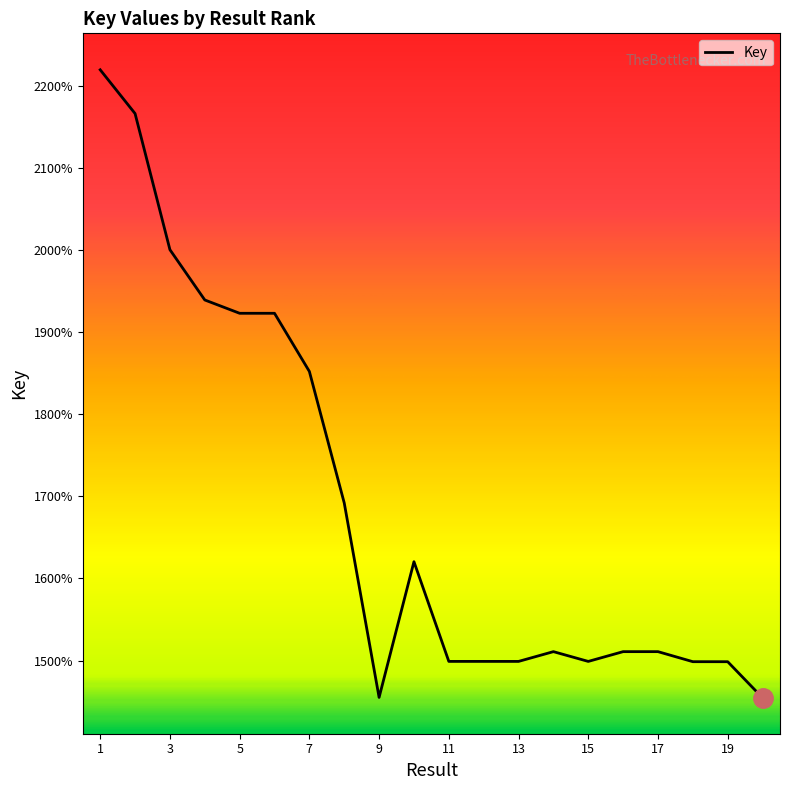

Does the chart have visible grid lines?

No